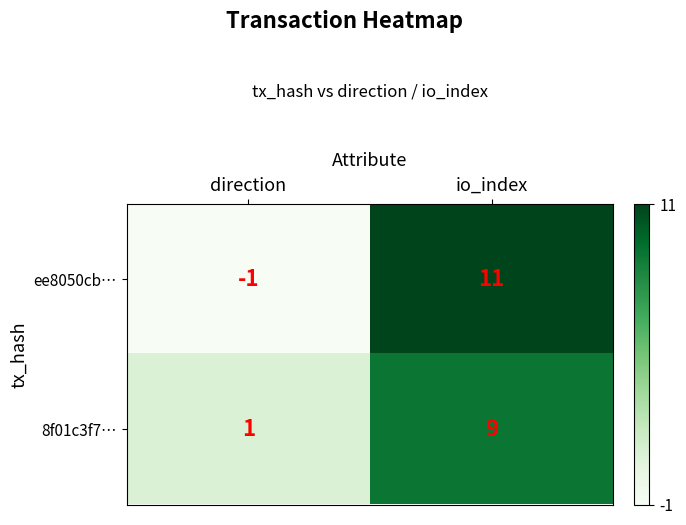

Where is ee8050cb… nearest to the value 5?

direction